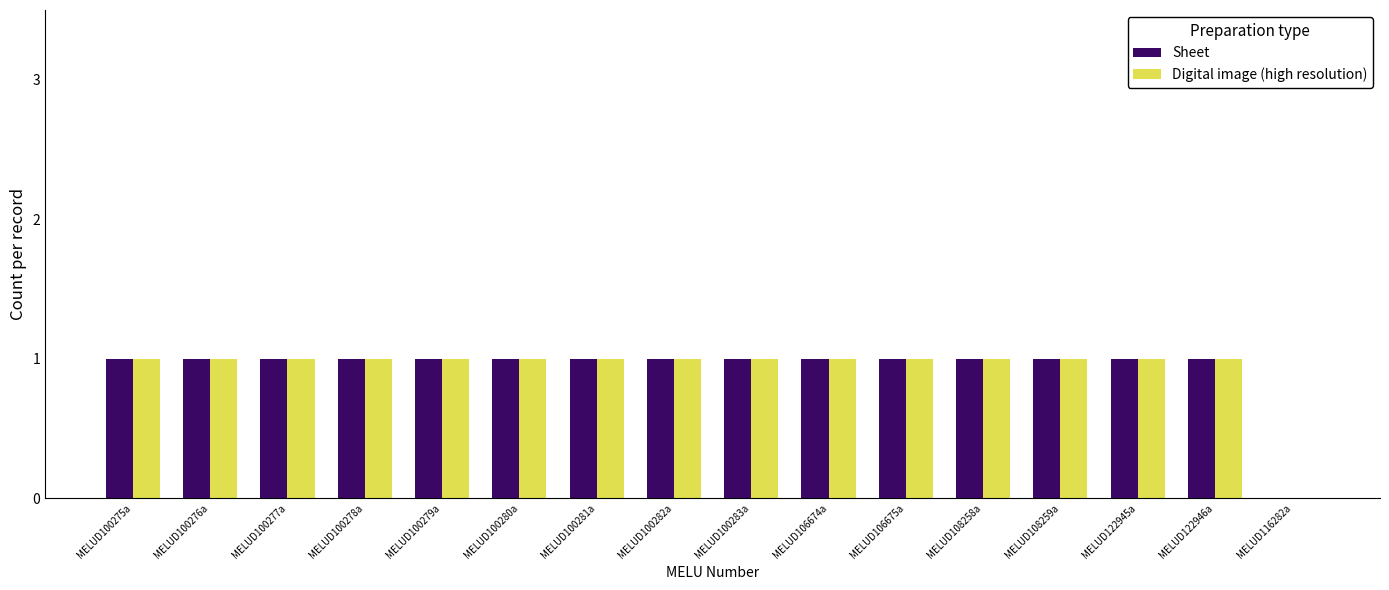

The value of Sheet at MELUD106674a is 1. True or false?

True